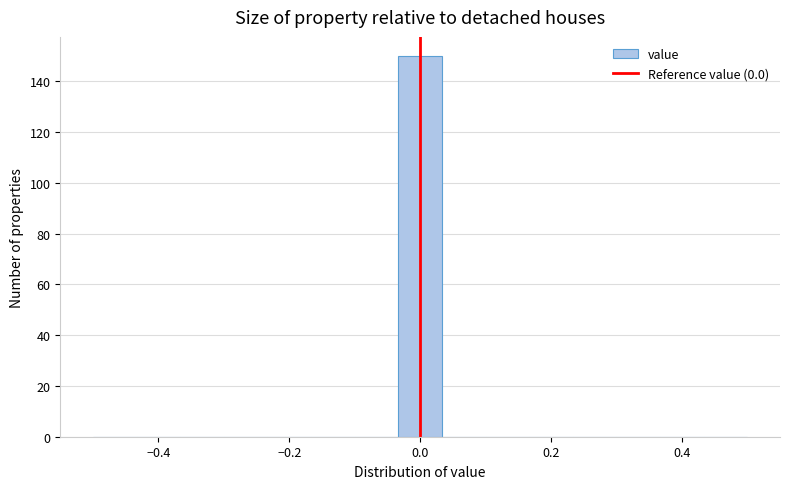

Around what value on the x-axis is the tallest bar? Give the approximate position of its centre, as read against the axis.

0.00